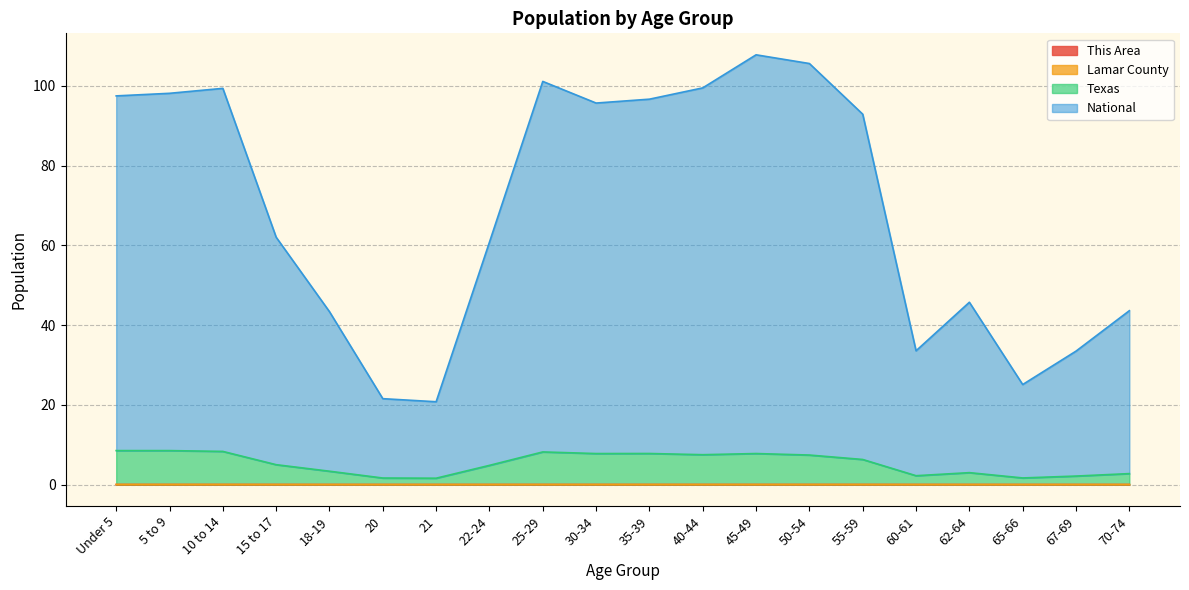

Which series has the largest total across all categories?

National